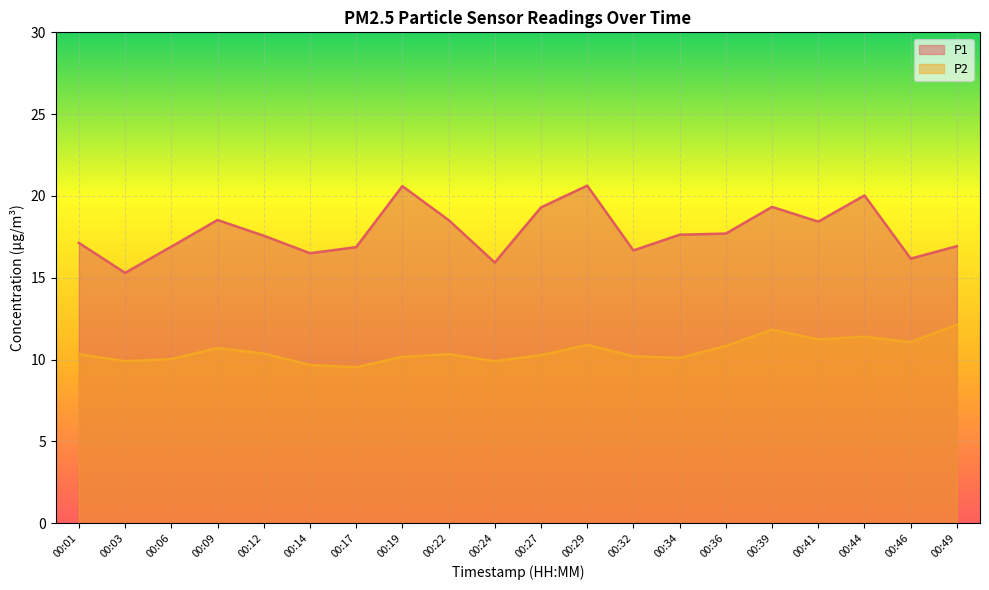

Rank the categories by P2 value from lowest to highest.

00:17, 00:14, 00:03, 00:24, 00:06, 00:34, 00:19, 00:32, 00:27, 00:01, 00:22, 00:12, 00:09, 00:36, 00:29, 00:46, 00:41, 00:44, 00:39, 00:49